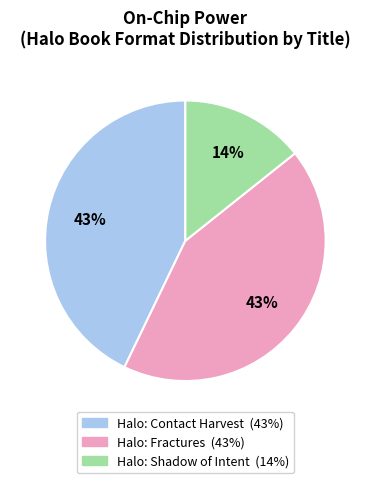

Which category has the smallest portion of the pie?

Halo: Shadow of Intent